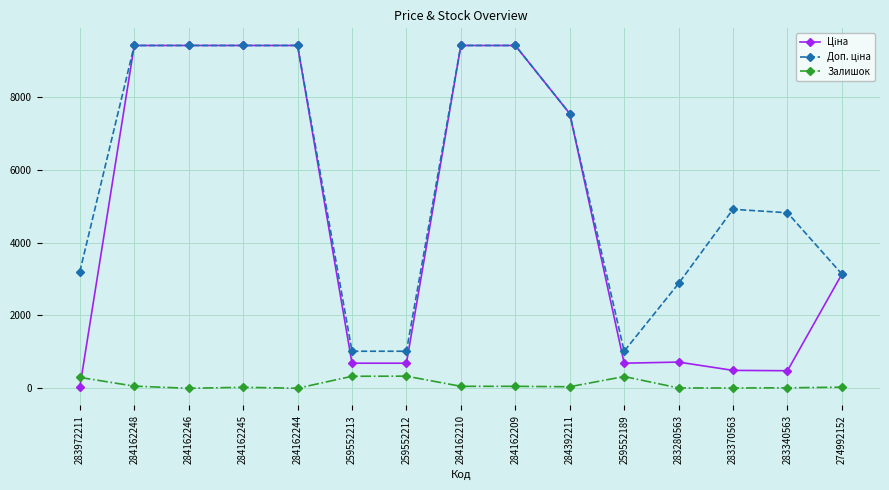

True or false: Залишок has more than 0 interior local peaks.

True